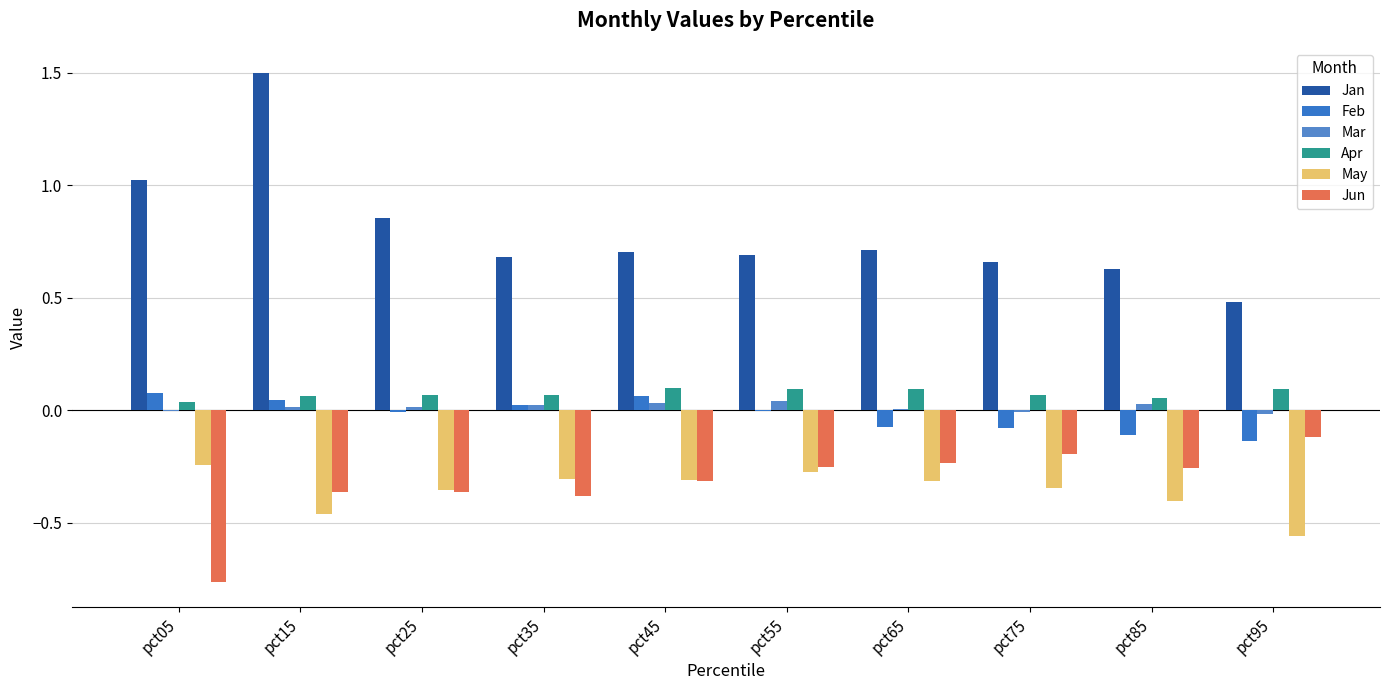

What is the difference between the second highest and minimum values in the Jun series?

0.6